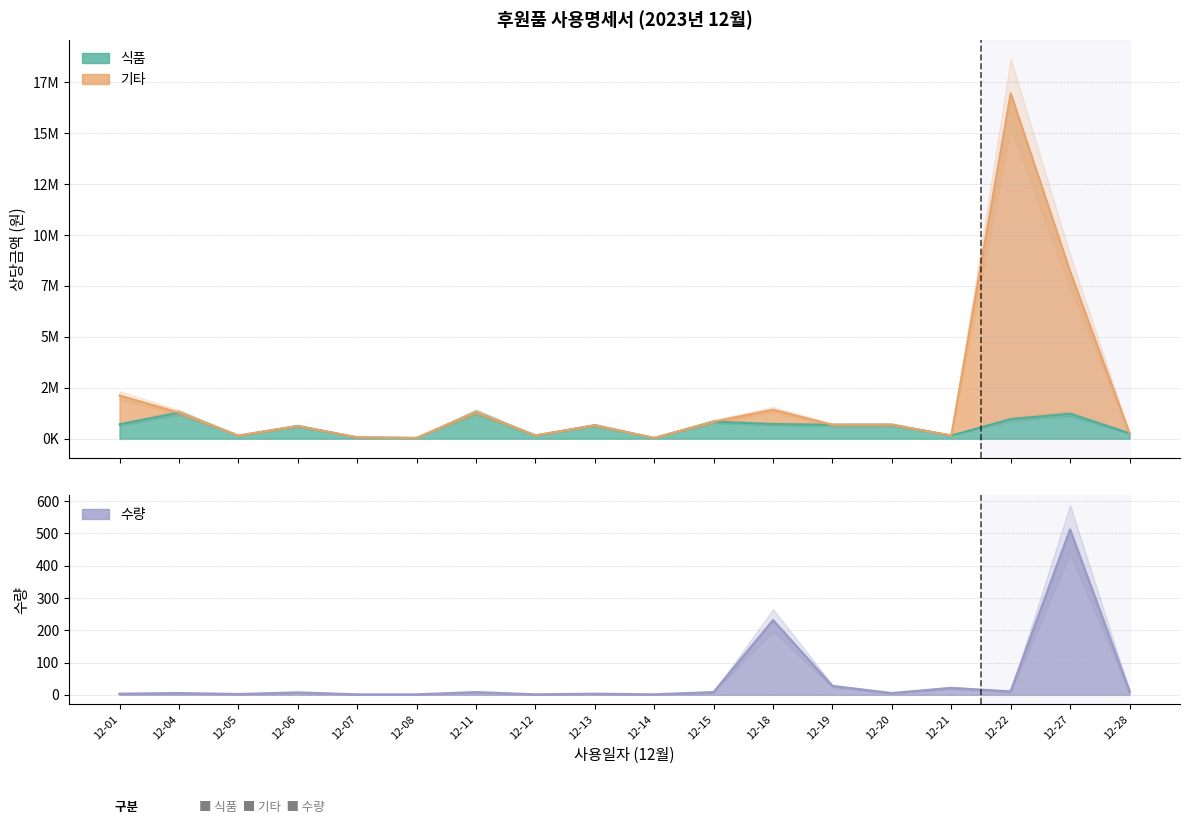

True or false: 식품 has more than 0 interior local peaks.

True